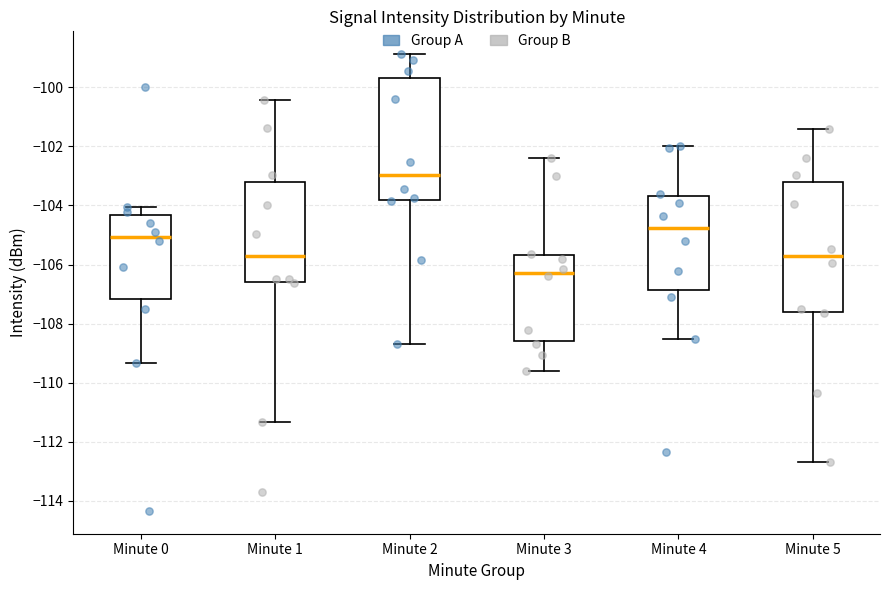

Which box has the highest median line?

Minute 2